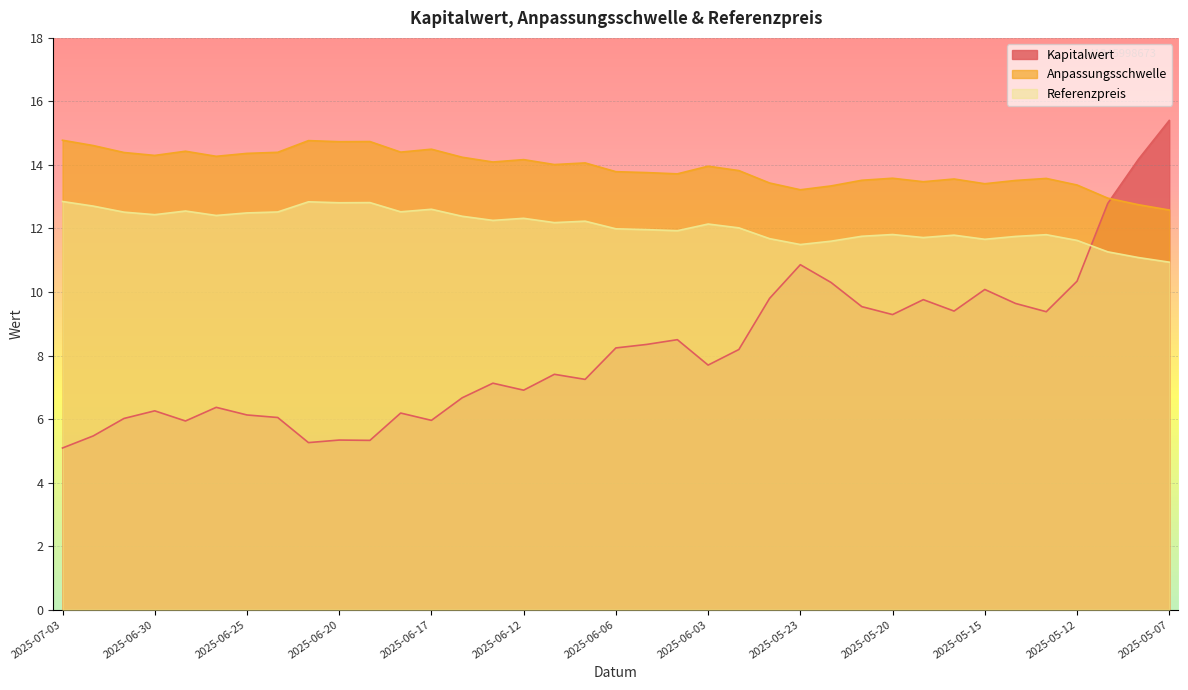

What is the sum of the Kapitalwert values at 2025-05-21 and 2025-06-04?

18.0